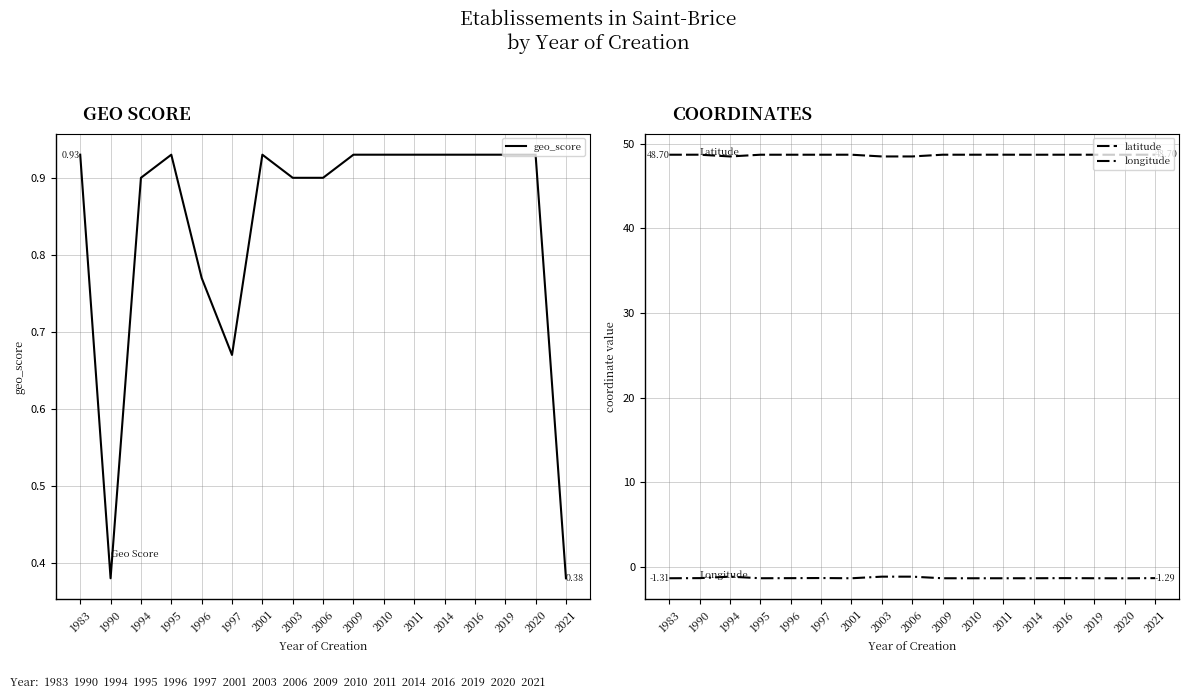

What is the value of the geo_score point at the 15th from the left?

0.9